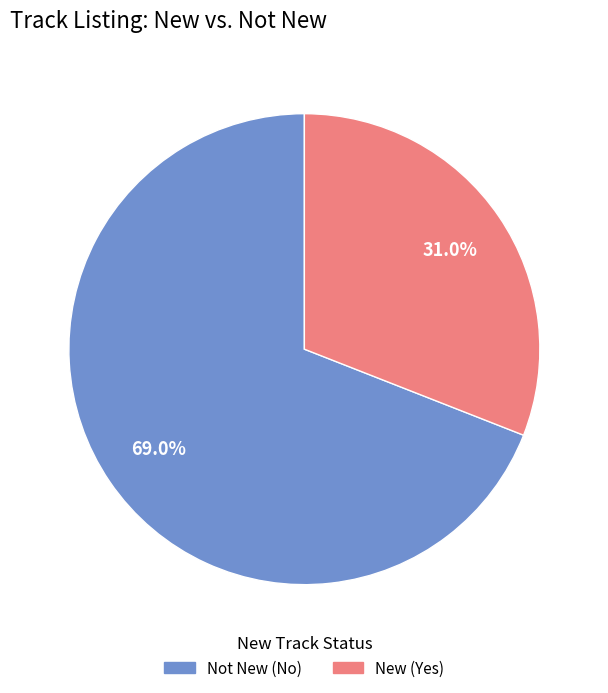

Is there any slice that represents more than half of the pie?

Yes